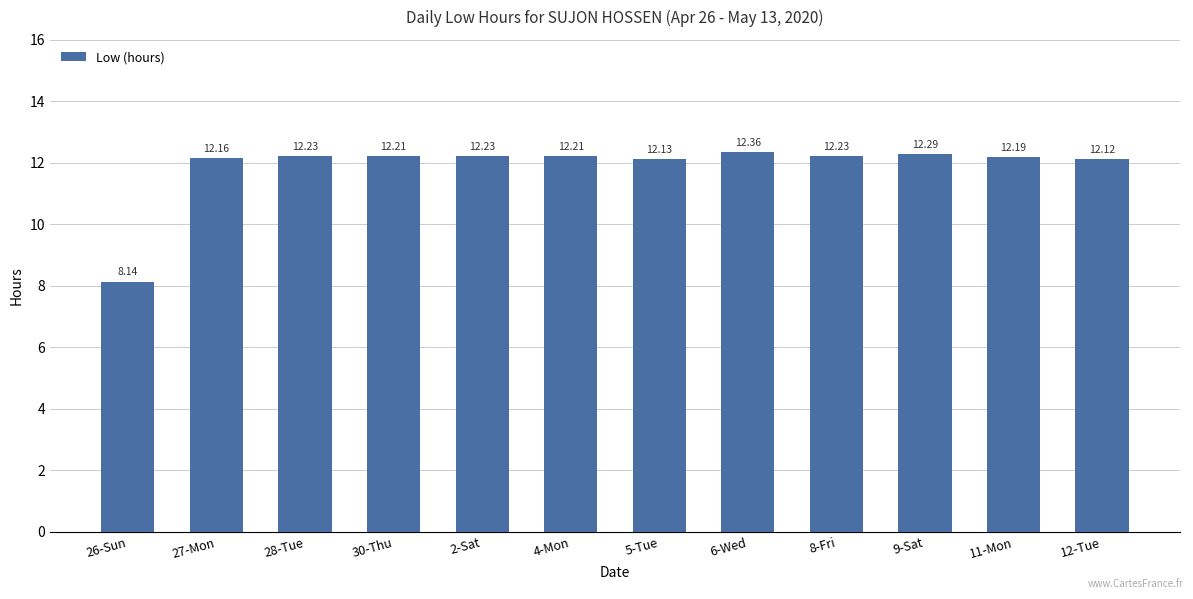

Reading left to right, what are all the values shown in this chart?

8.1	12.2	12.2	12.2	12.2	12.2	12.1	12.4	12.2	12.3	12.2	12.1